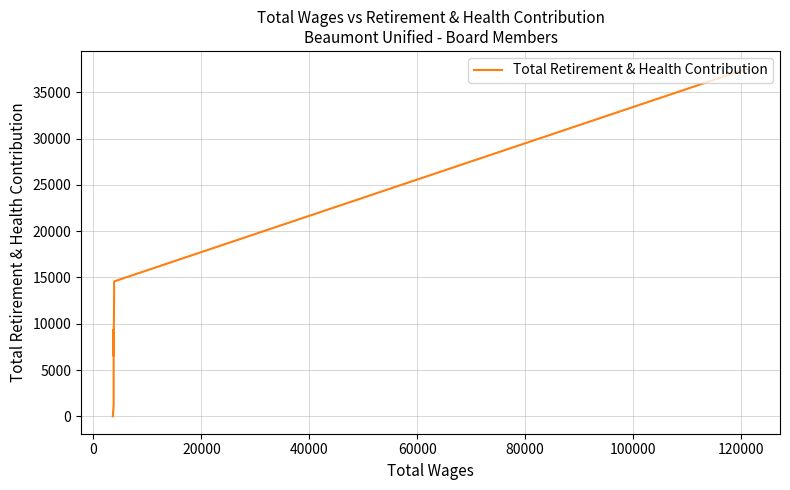

How many data points are less than 9386?

3